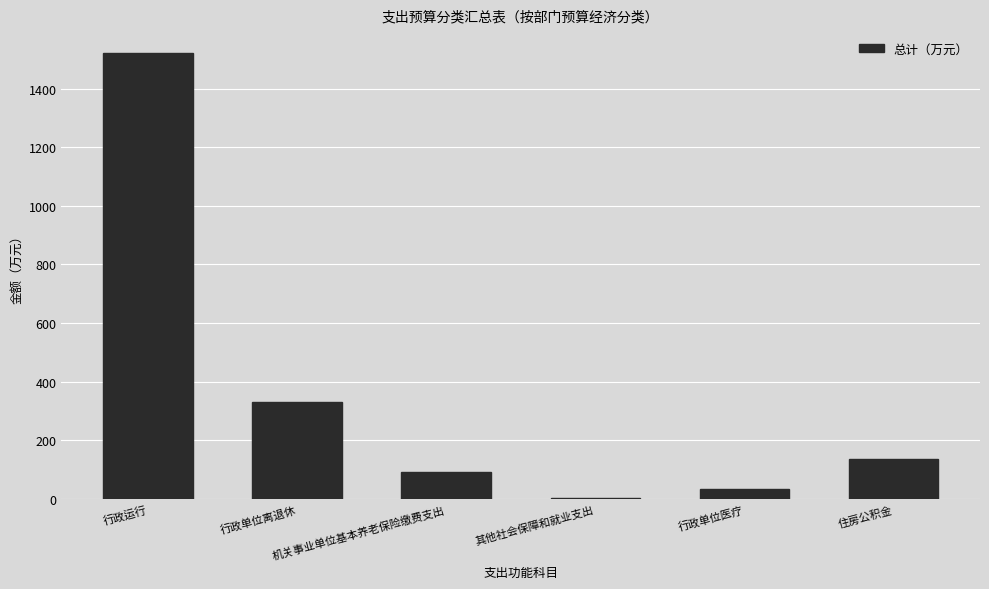

Where does the data first go above 137?

行政运行